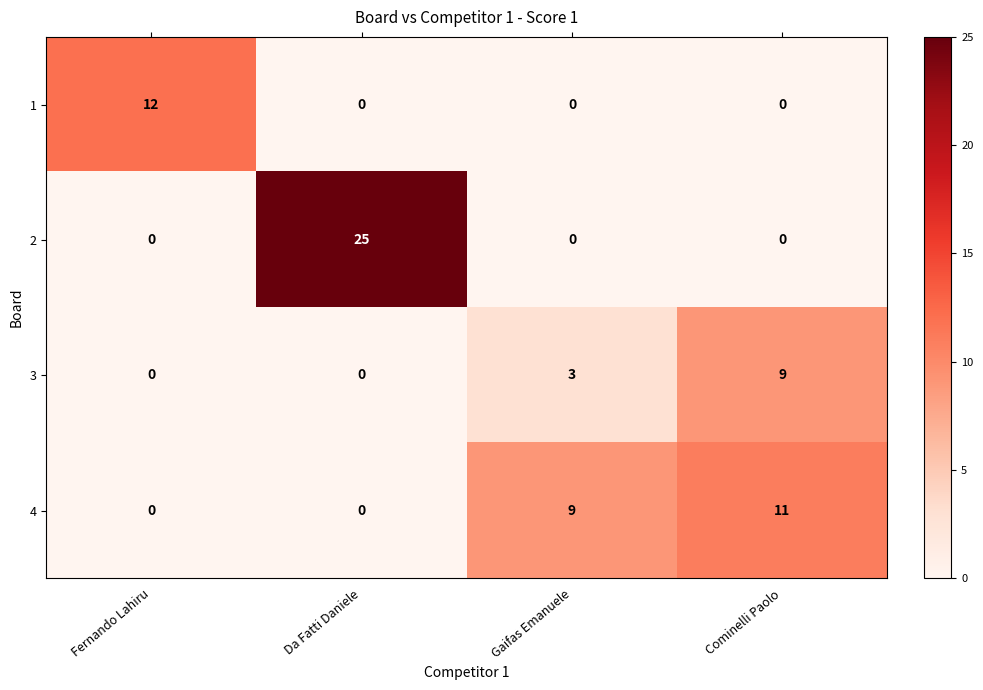

True or false: 4 has a value of 0 at Da Fatti Daniele.

True